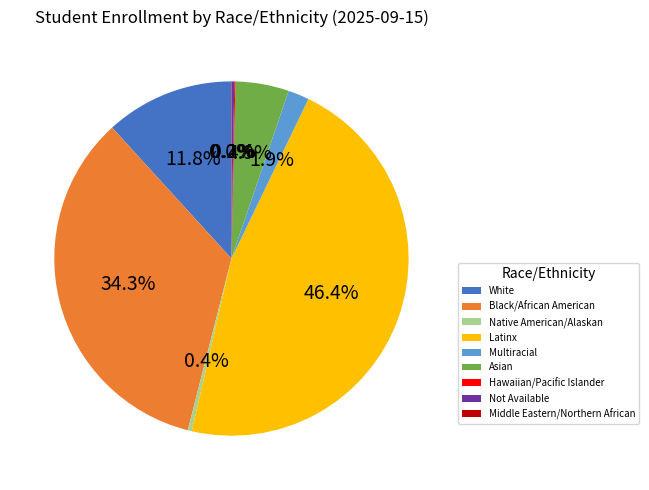

Approximately how many times larger is the value at Asian compared to White?

0.4